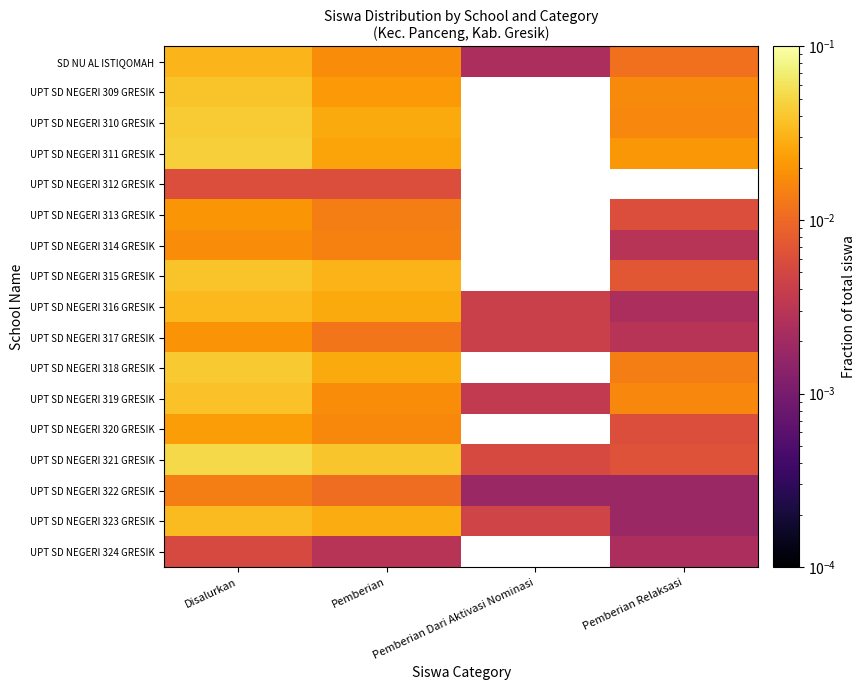

At which category is the sum across all series the highest?

Disalurkan